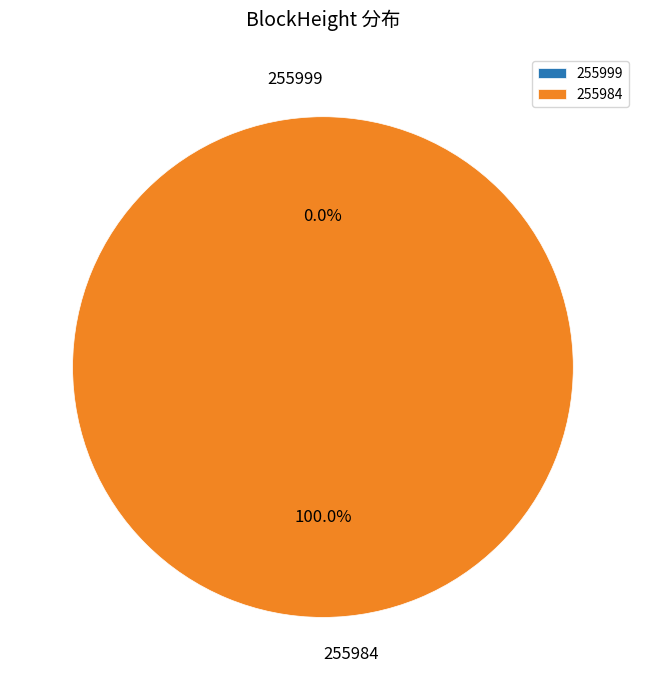

What percentage is the 255984 slice, to the nearest percent?

100%